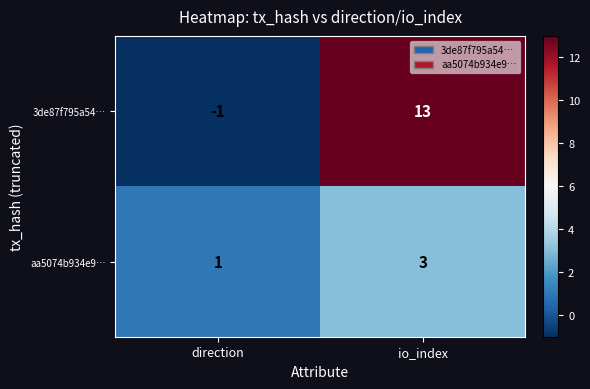

List the labels in order of aa5074b934e9… value, largest first.

io_index, direction